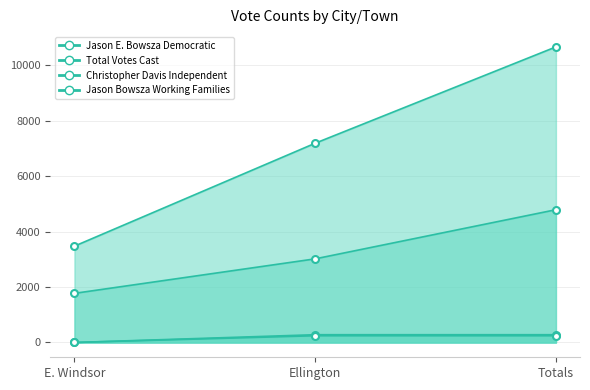

Reading left to right, what are all the values shown in this chart?

Jason E. Bowsza Democratic: 1773	3018	4791
Total Votes Cast: 3476	7189	10665
Christopher Davis Independent: 0	281	281
Jason Bowsza Working Families: 0	244	244